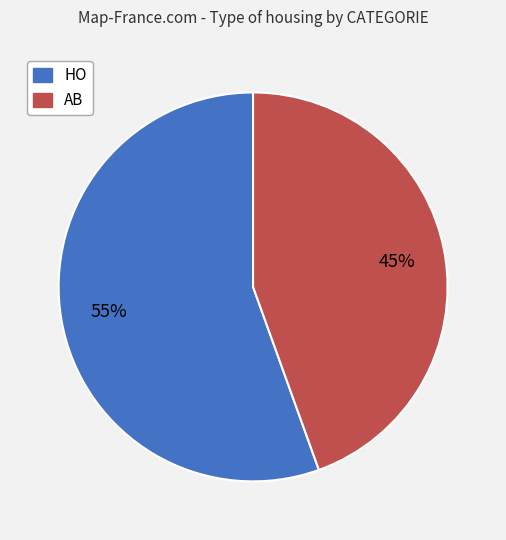

Is it true that HO is 55% of the pie?

True